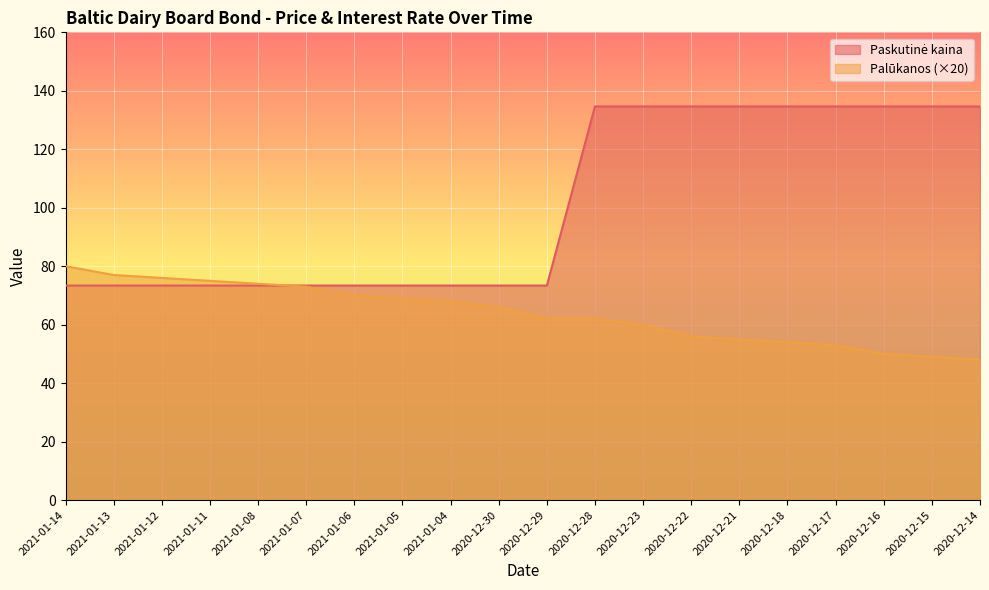

Is the value of Paskutinė kaina at 2020-12-16 greater than the value of Palūkanos at 2021-01-13?

Yes